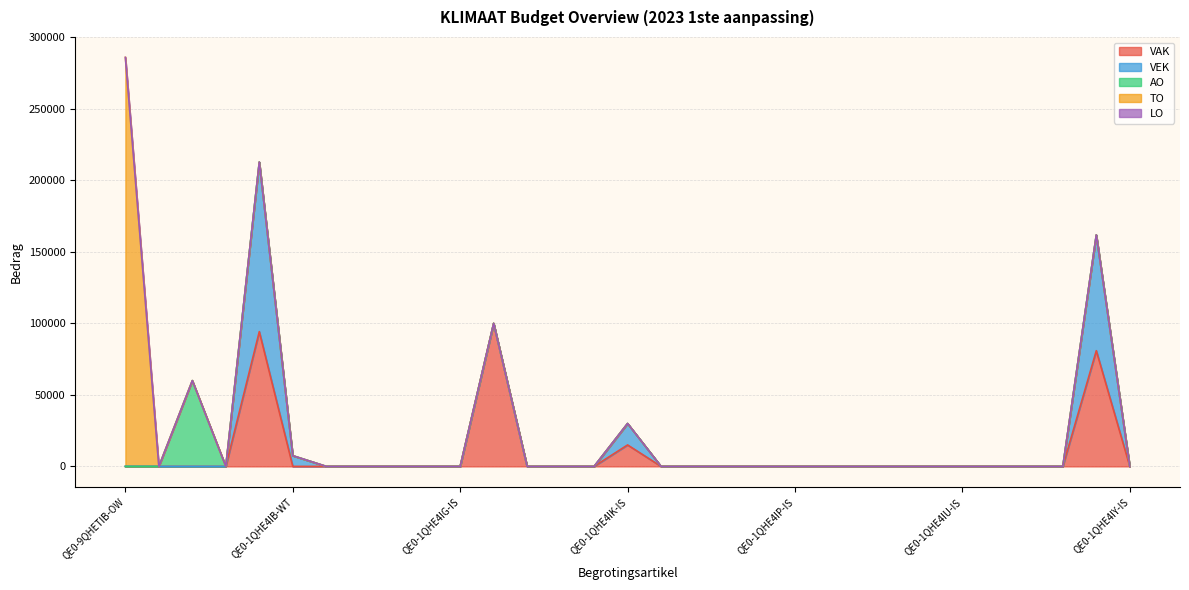

What is the highest value of the VAK series?

100000